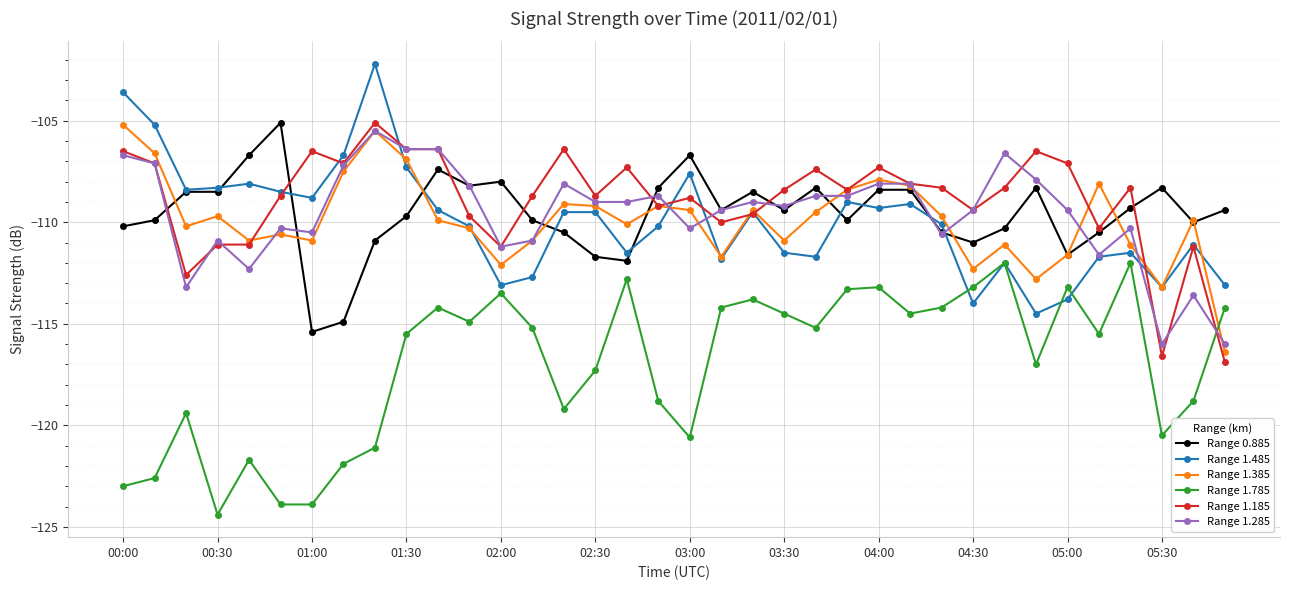

What are all the series names shown in the legend?

Range 0.885, Range 1.485, Range 1.385, Range 1.785, Range 1.185, Range 1.285